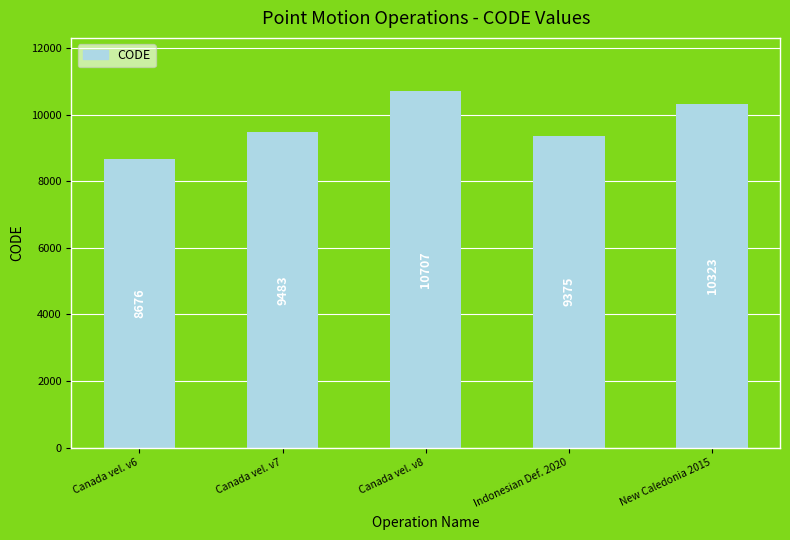

Between Canada vel. v7 and New Caledonia 2015, which is larger?

New Caledonia 2015